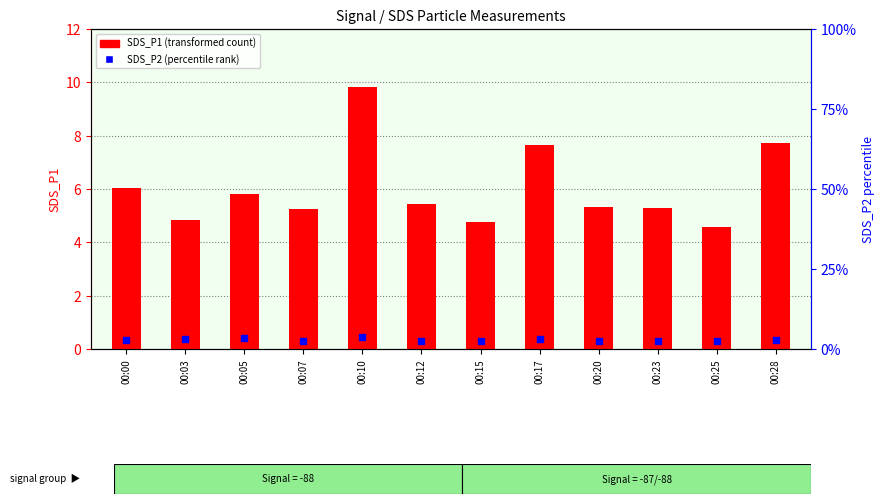

Which series has the largest total across all categories?

SDS_P1 (transformed count)